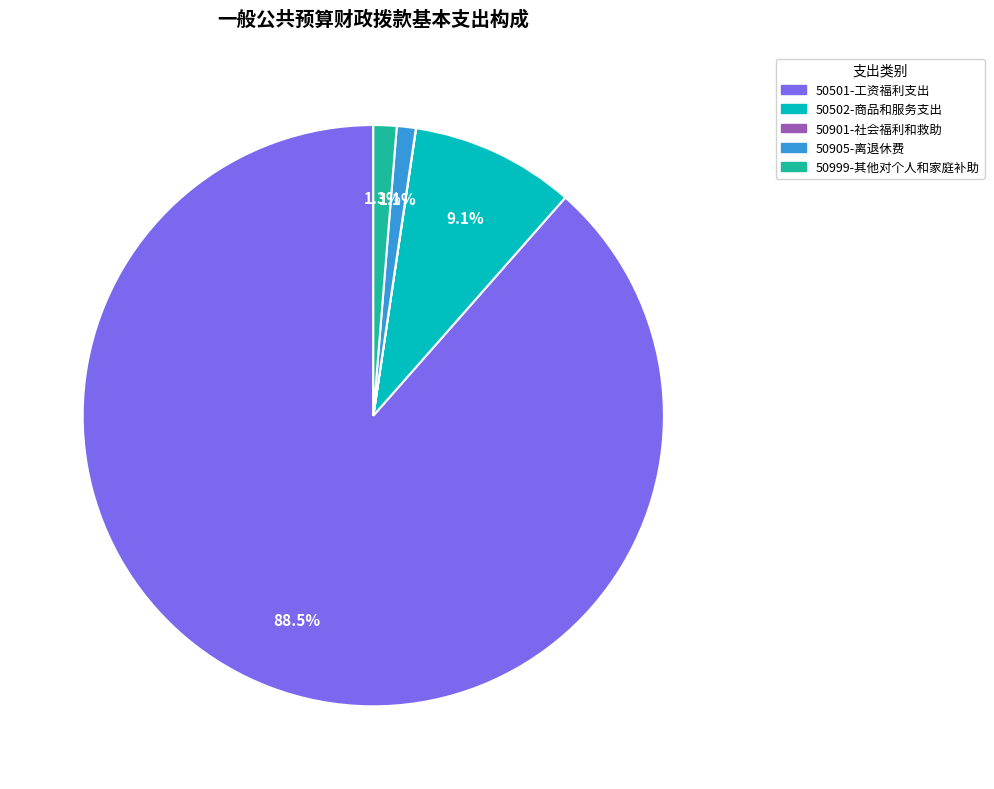

What percentage is NOT represented by 50502-商品和服务支出?

90.9%